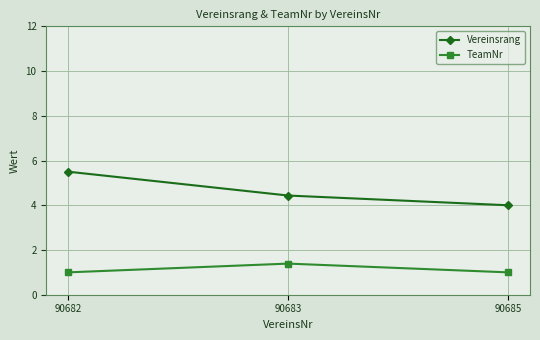

List the series in order of their peak value, highest first.

Vereinsrang, TeamNr